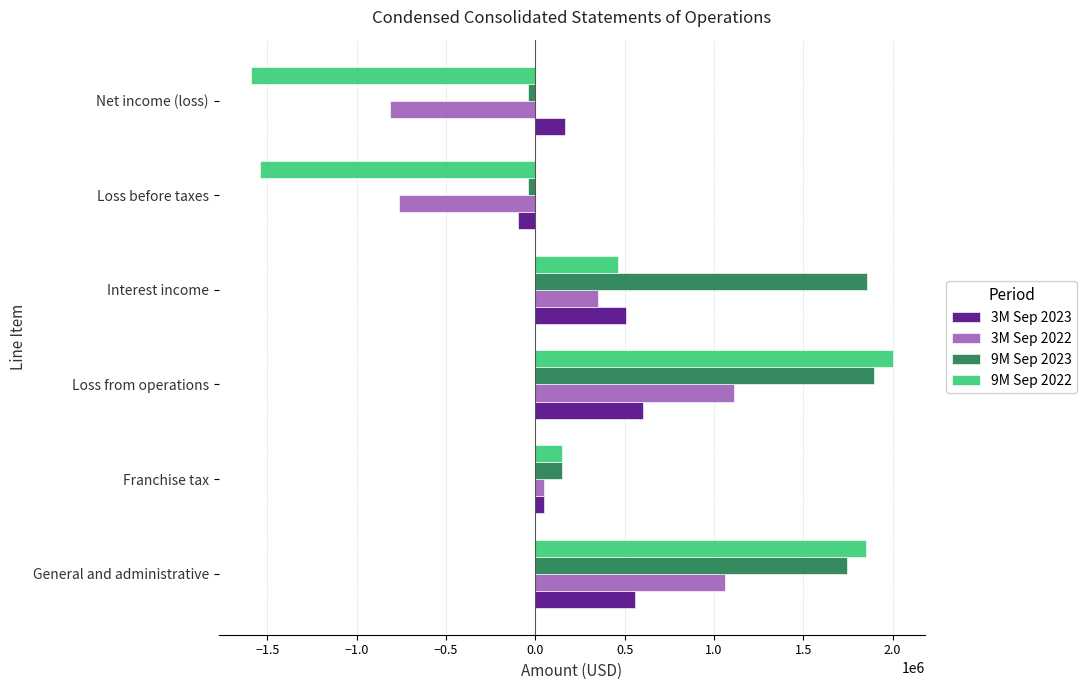

Which series has the largest range (max minus min)?

9M Sep 2022